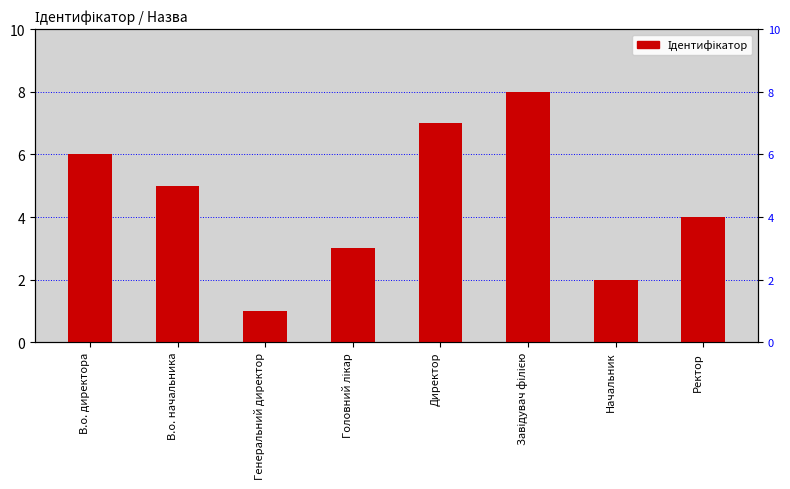

Which has a higher value, В.о. начальника or Начальник?

В.о. начальника